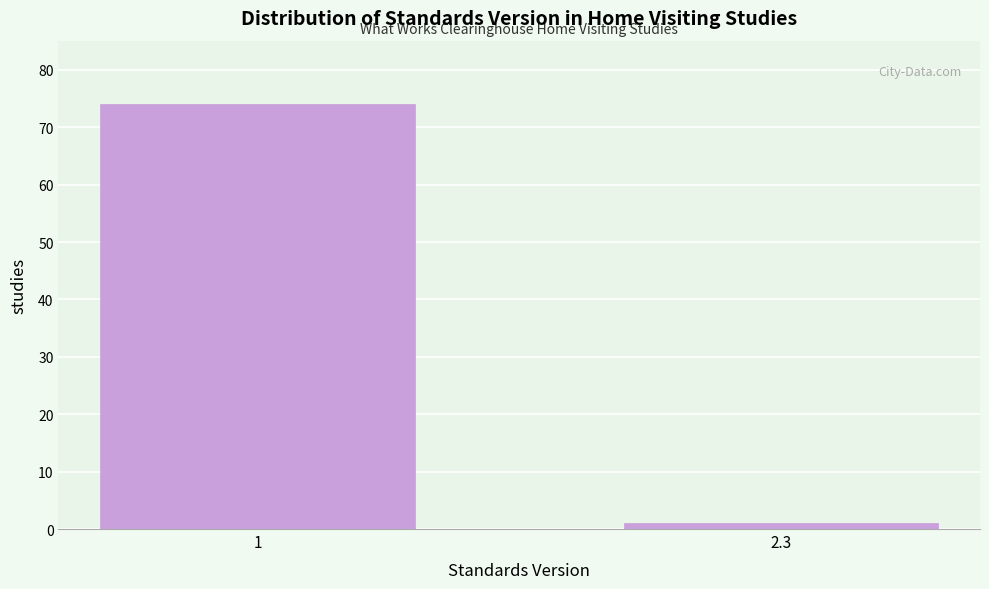

Reading right to left, extract all data points from this chart.

2.3=1	1=74